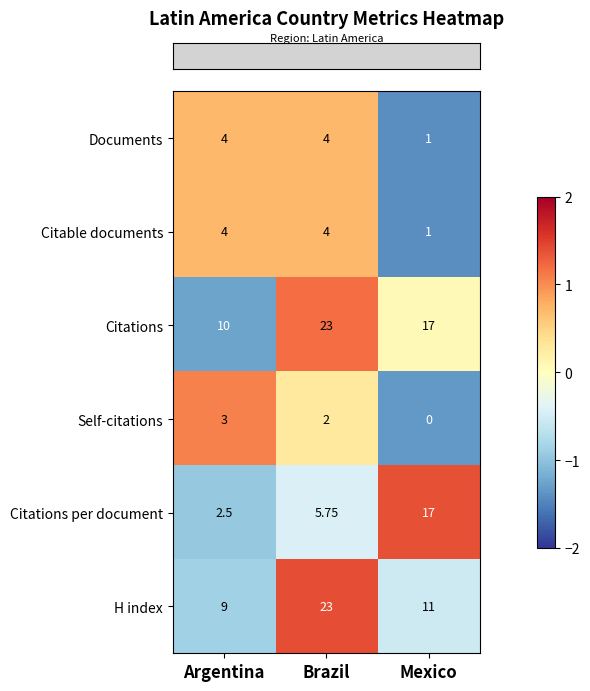

At which category is the sum across all series the highest?

Brazil